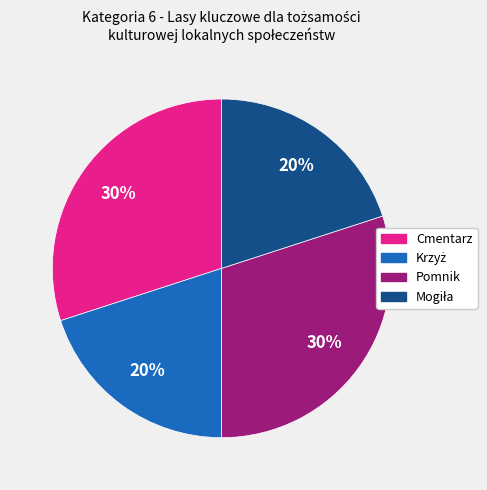

Is there any slice that represents more than half of the pie?

No